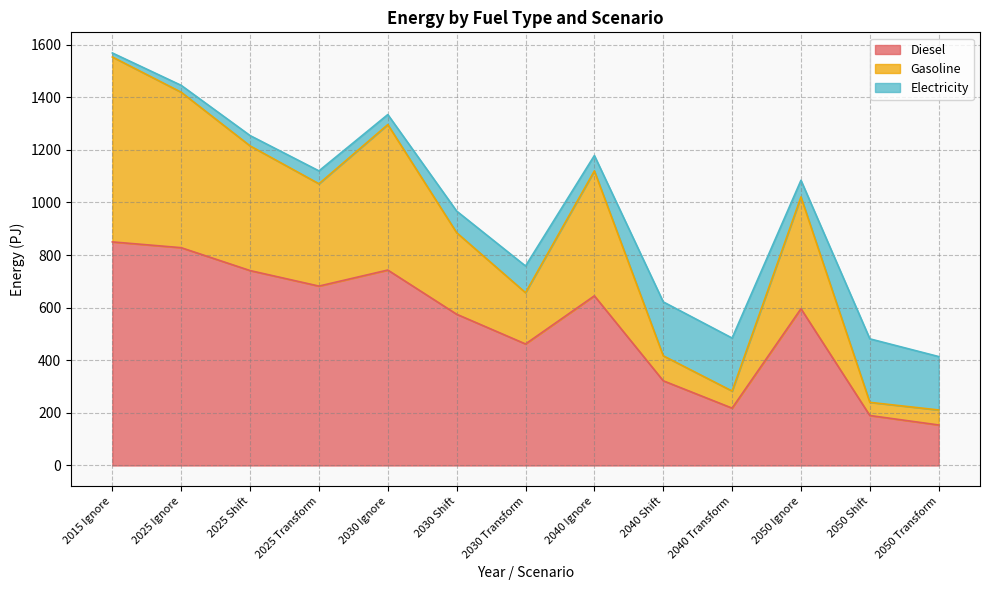

At which category is the sum across all series the highest?

2015 Ignore